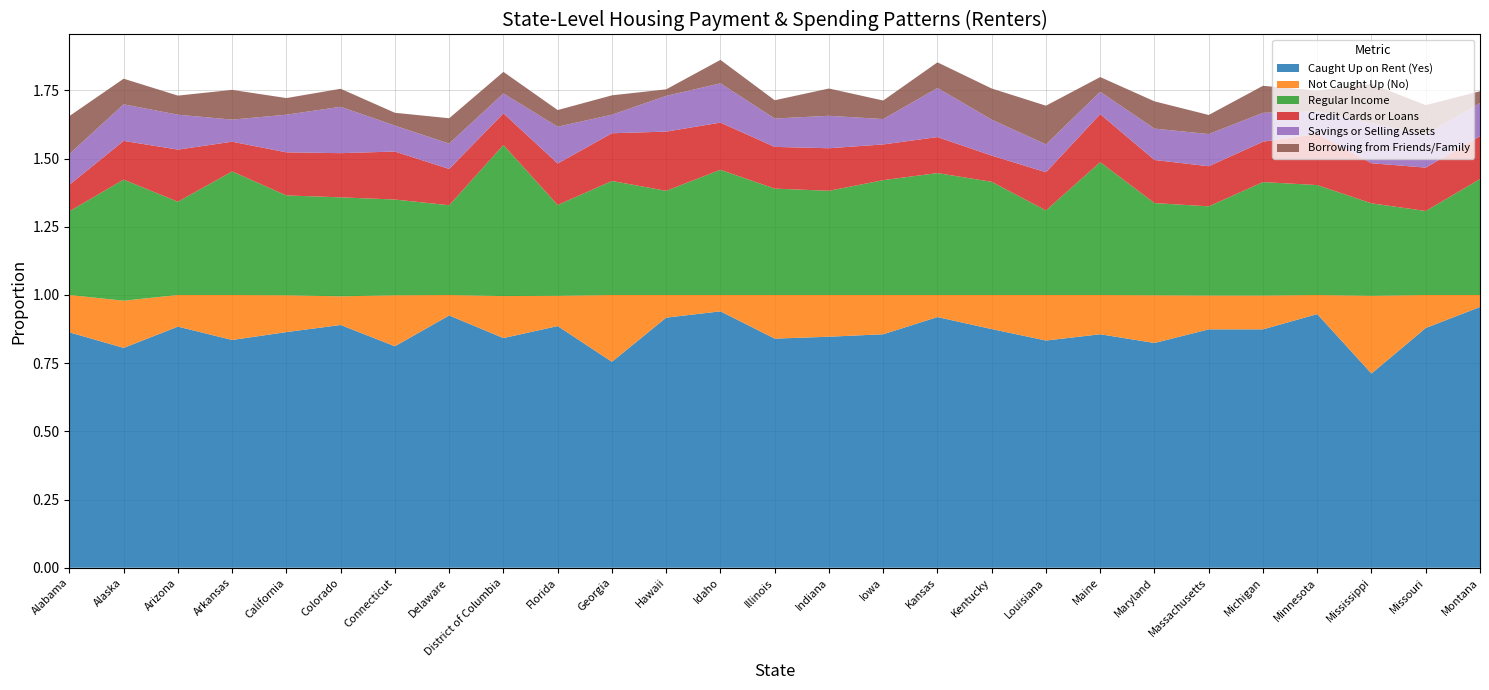

Reading left to right, extract all data points from this chart.

Caught Up on Rent (Yes): 0.9	0.8	0.9	0.8	0.9	0.9	0.8	0.9	0.8	0.9	0.8	0.9	0.9	0.8	0.8	0.9	0.9	0.9	0.8	0.9	0.8	0.9	0.9	0.9	0.7	0.9	1.0
Not Caught Up (No): 0.1	0.2	0.1	0.2	0.1	0.1	0.2	0.1	0.2	0.1	0.2	0.1	0.1	0.2	0.2	0.1	0.1	0.1	0.2	0.1	0.2	0.1	0.1	0.1	0.3	0.1	0.0
Regular Income: 0.3	0.4	0.3	0.5	0.4	0.4	0.4	0.3	0.6	0.3	0.4	0.4	0.5	0.4	0.4	0.4	0.4	0.4	0.3	0.5	0.3	0.3	0.4	0.4	0.3	0.3	0.4
Credit Cards or Loans: 0.1	0.1	0.2	0.1	0.2	0.2	0.2	0.1	0.1	0.2	0.2	0.2	0.2	0.2	0.2	0.1	0.1	0.1	0.1	0.2	0.2	0.1	0.1	0.2	0.1	0.2	0.2
Savings or Selling Assets: 0.1	0.1	0.1	0.1	0.1	0.2	0.1	0.1	0.1	0.1	0.1	0.1	0.1	0.1	0.1	0.1	0.2	0.1	0.1	0.1	0.1	0.1	0.1	0.1	0.1	0.1	0.1
Borrowing from Friends/Family: 0.1	0.1	0.1	0.1	0.1	0.1	0.0	0.1	0.1	0.1	0.1	0.0	0.1	0.1	0.1	0.1	0.1	0.1	0.1	0.1	0.1	0.1	0.1	0.1	0.1	0.1	0.0